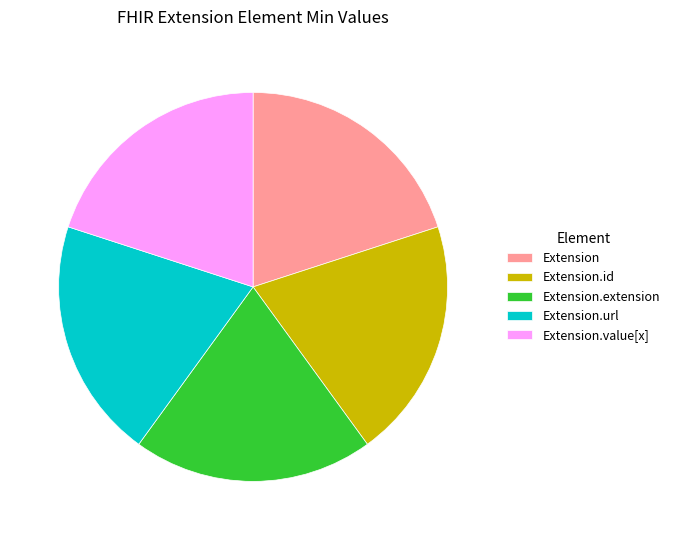

True or false: Extension.id accounts for 20% of the total.

True